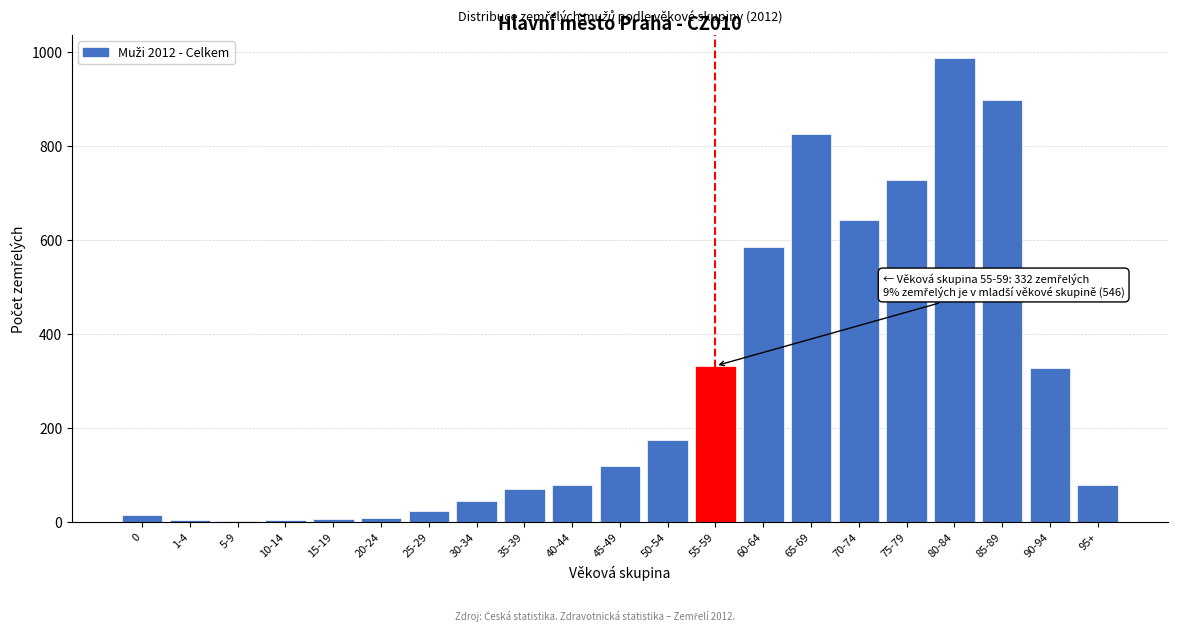

The chart shows a value of 899 at 85-89. True or false?

True